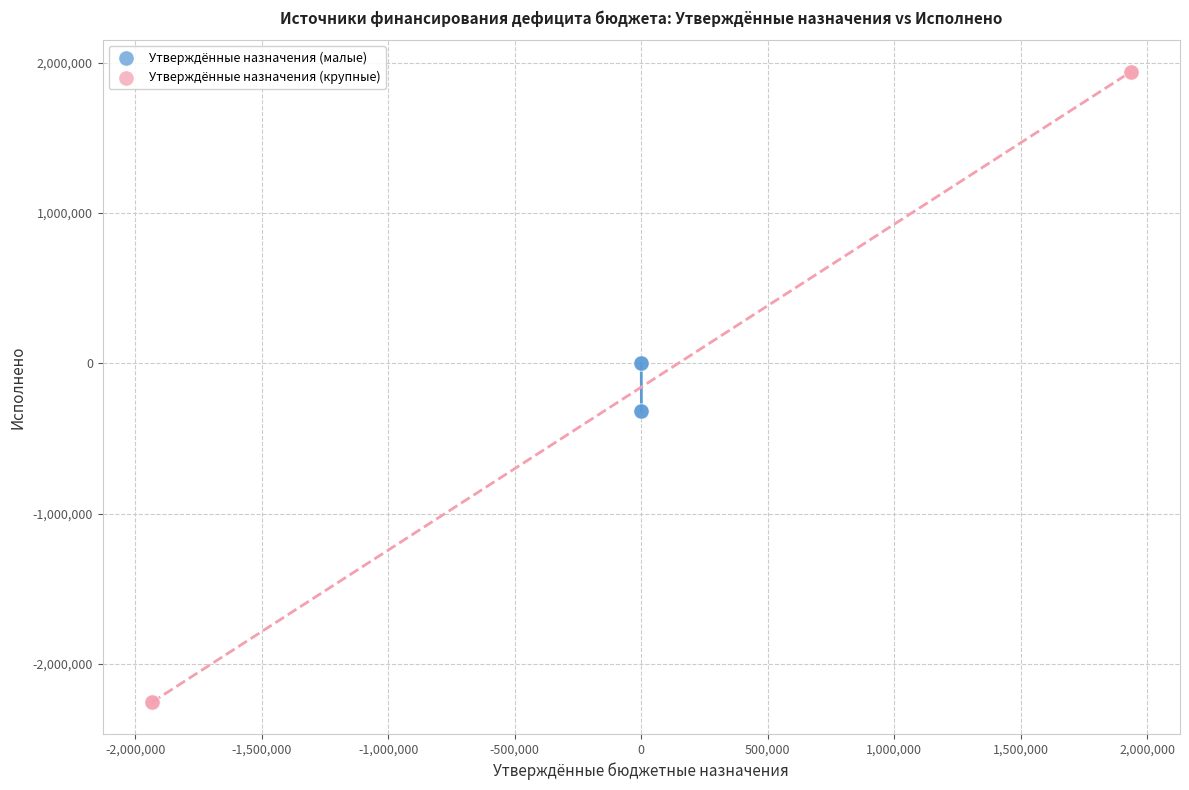

Which series reaches the maximum Y coordinate?

Утверждённые назначения (крупные)